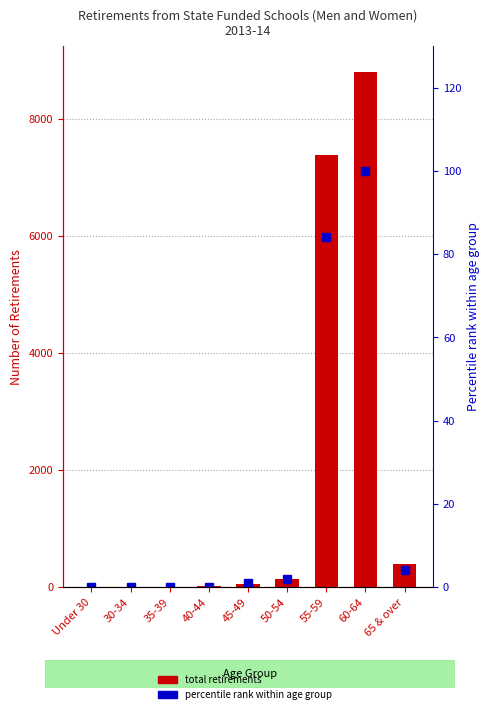

At which label does total retirements first exceed 50?

50-54